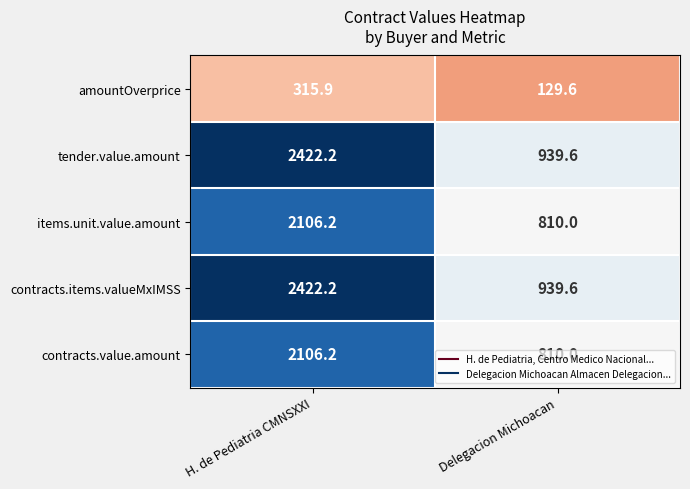

At which category is the sum across all series the highest?

H. de Pediatria CMNSXXI